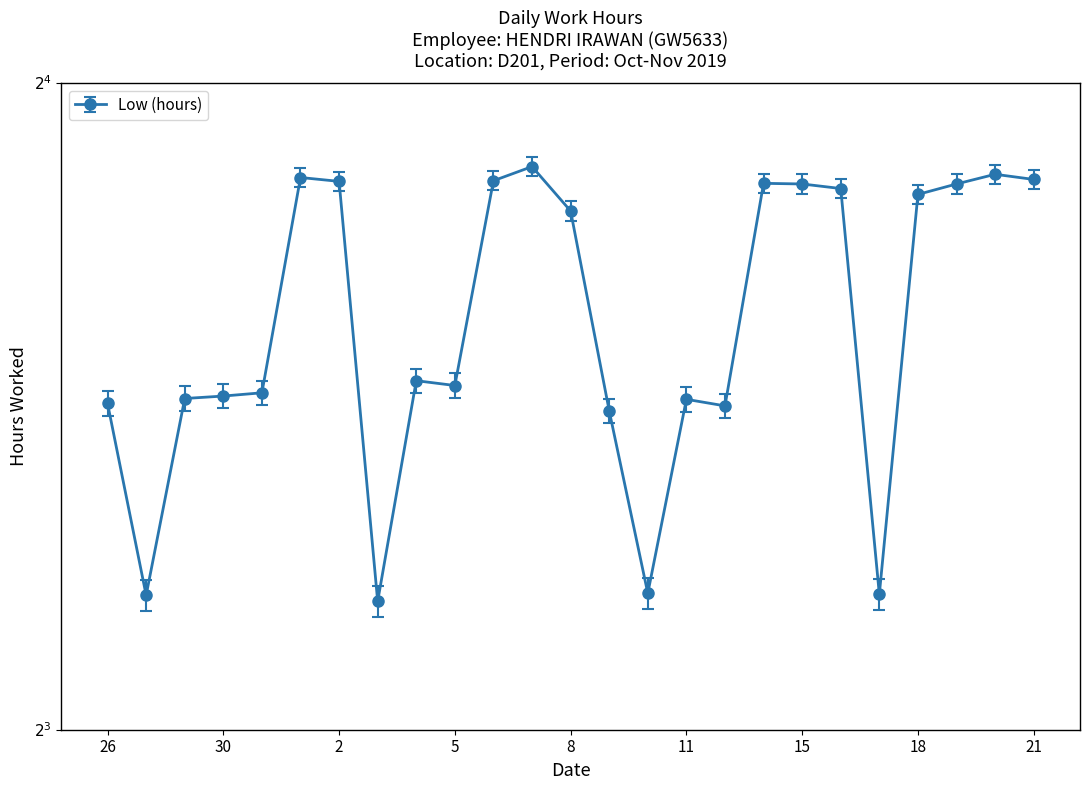

What is the sum of all values?

312.2